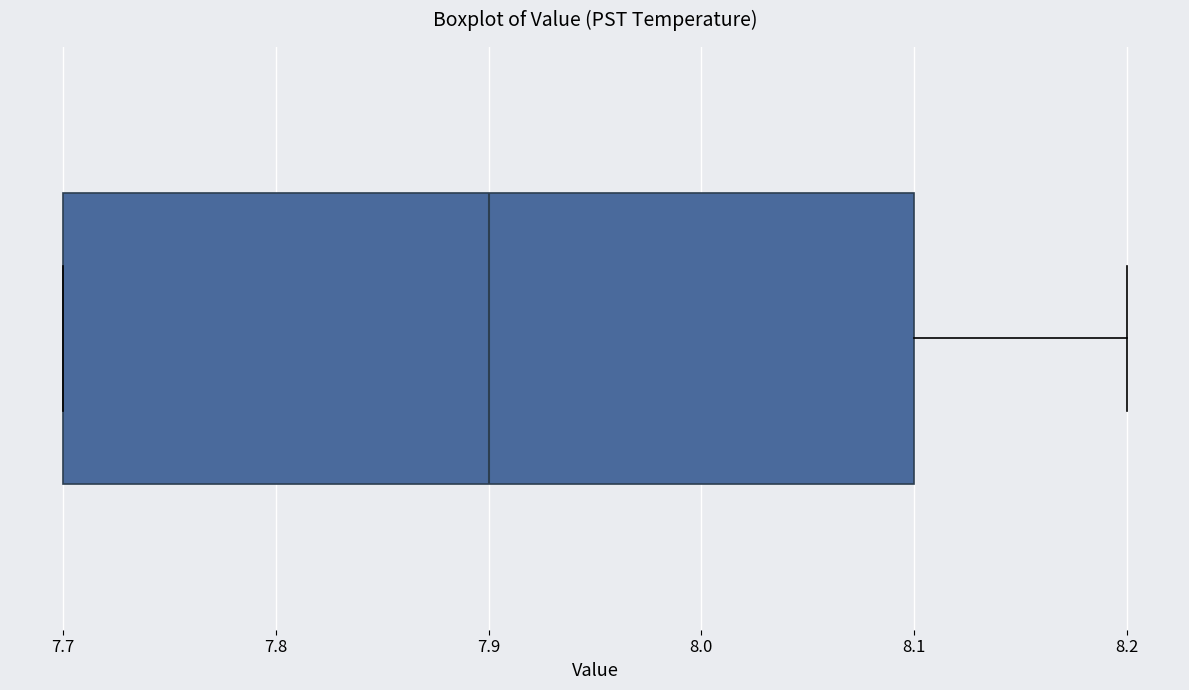

Read this box plot against the x-axis: the position of the median line, the range covered by the box, and the ends of both whiskers. The values are not printed on the chart, so give them approximately, as read against the axis.

median 7.9, box 7.7 to 8.1, whiskers 7.7 to 8.2